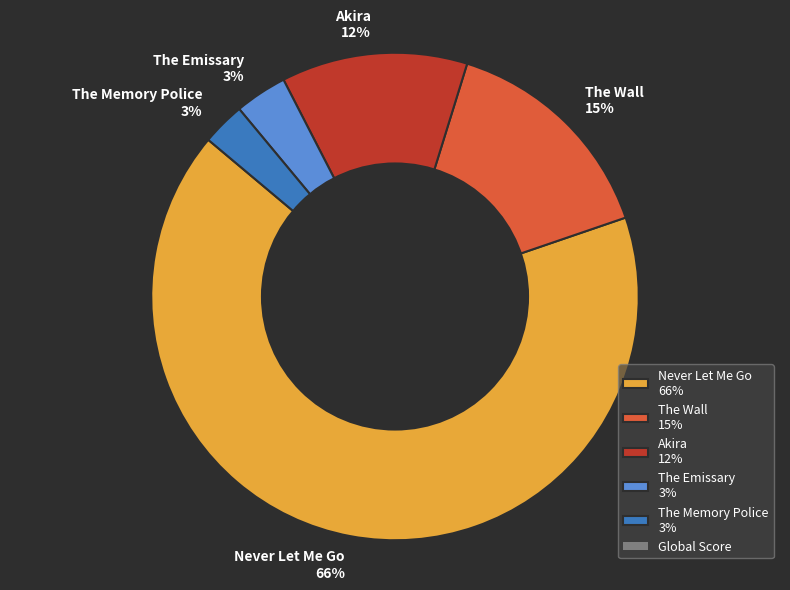

Which slice represents more than half of the pie?

Never Let Me Go